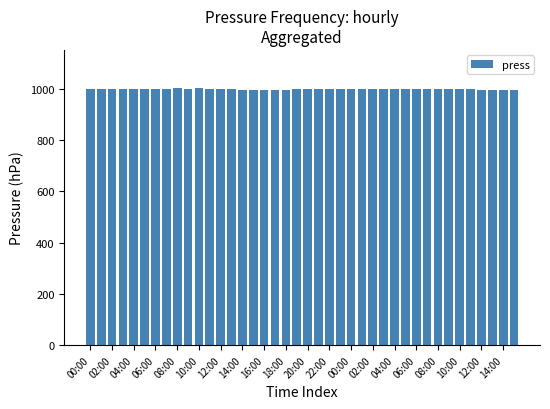

What is the average value?

999.2